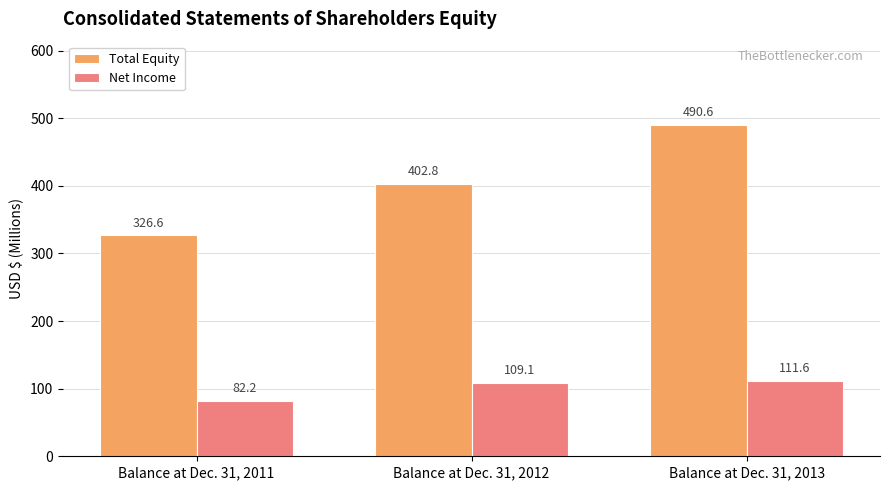

Which series has the largest range (max minus min)?

Total Equity